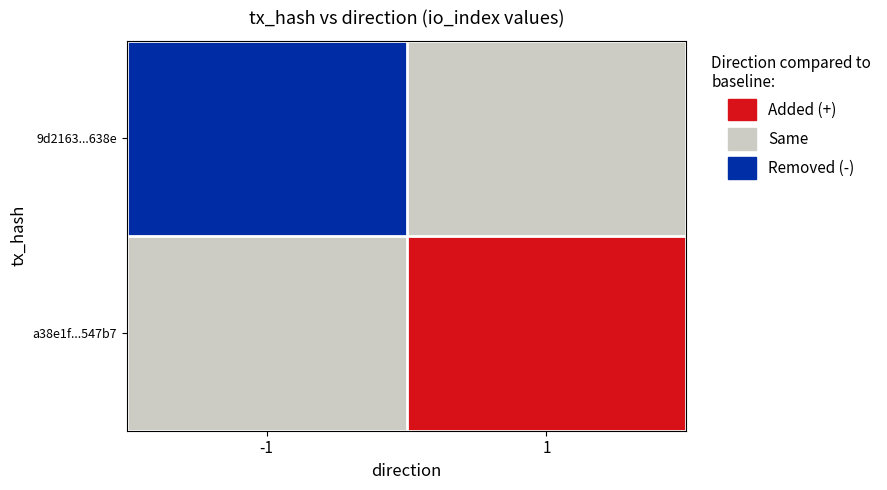

How many values in the 9d2163c34beb74741ea737baec13091c77c638e series are below 1409?

1